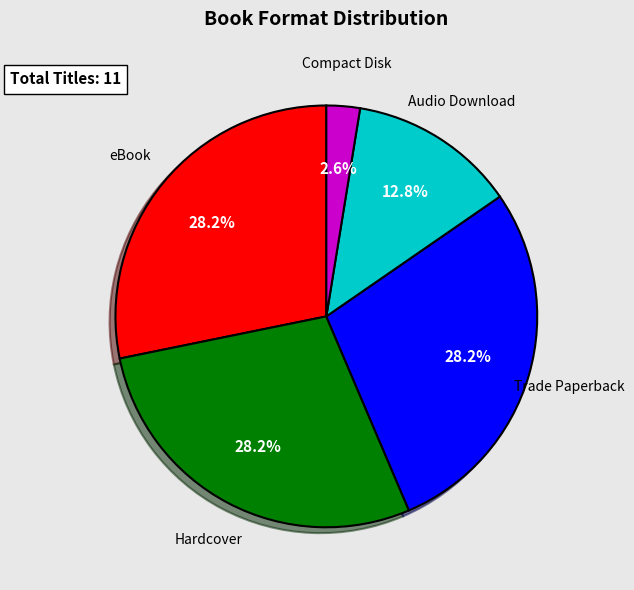

Is there a majority slice in this chart?

No